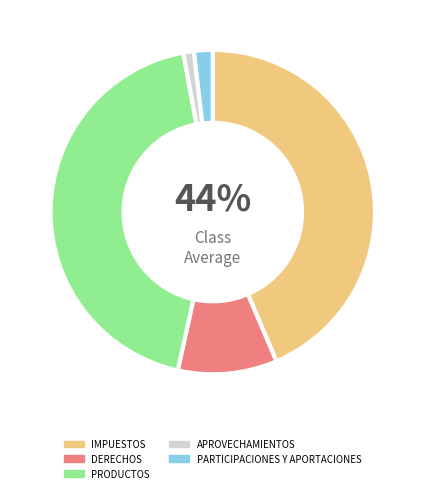

Combined, do PRODUCTOS and APROVECHAMIENTOS account for over 50%?

No